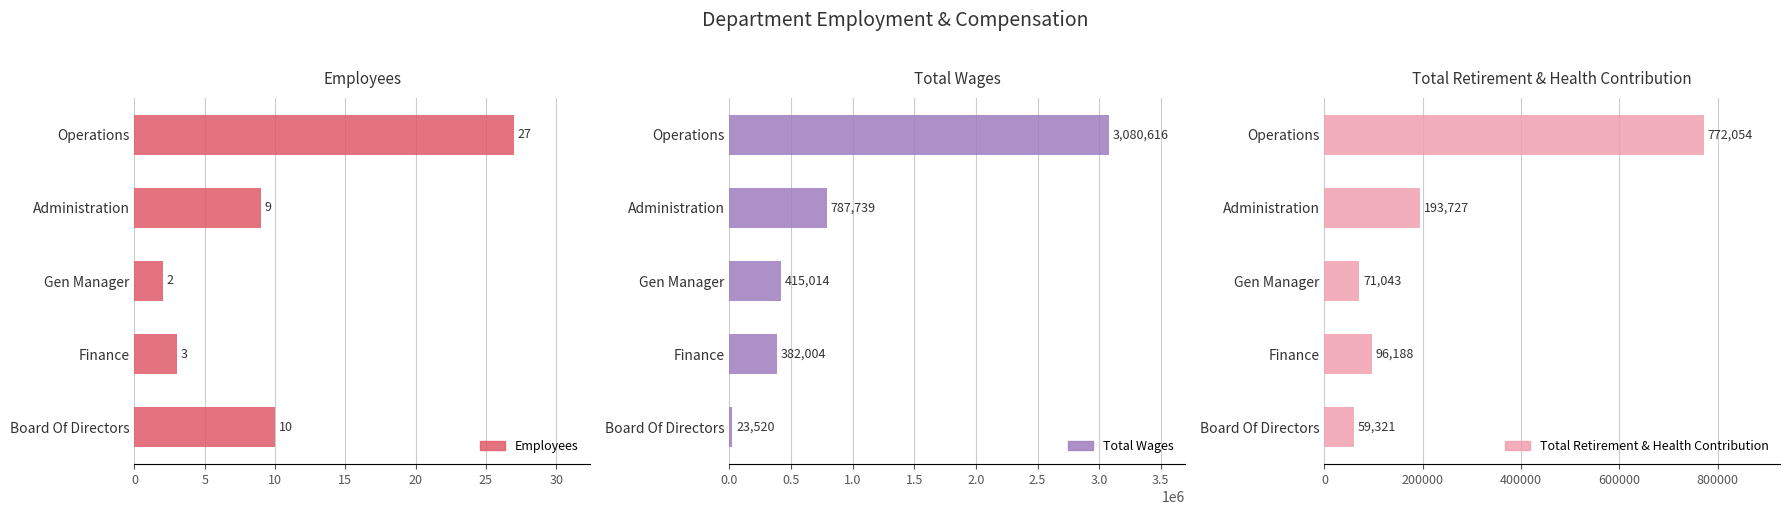

At which label does Total Wages reach its minimum?

20